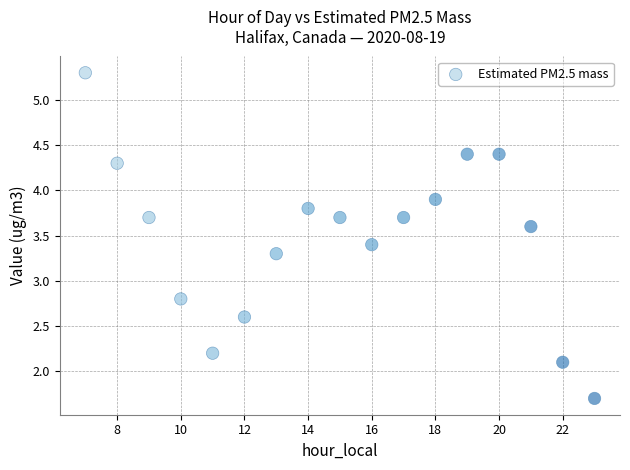

What Y value in the scatter plot is closest to 3?

2.8